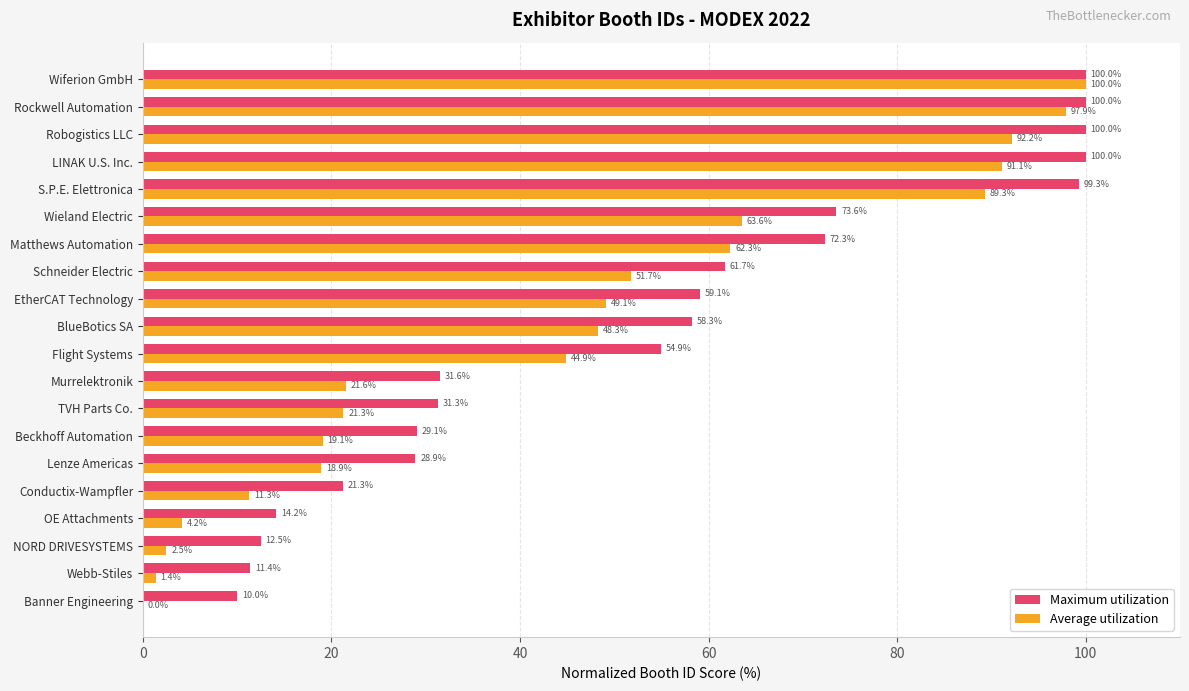

What is the greatest value displayed?

100.0